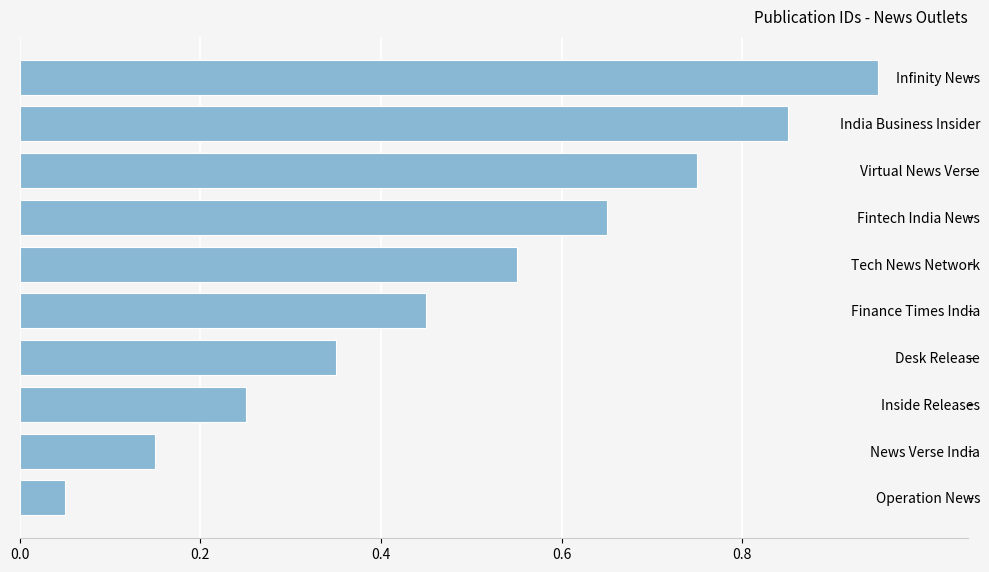

What is the sum of all values?

5.0